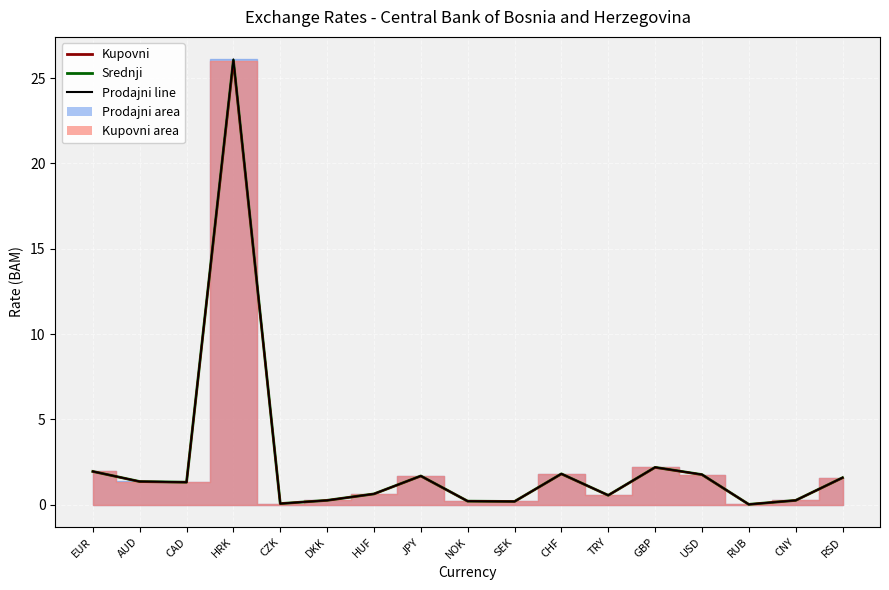

At which label does the data first exceed 1?

EUR